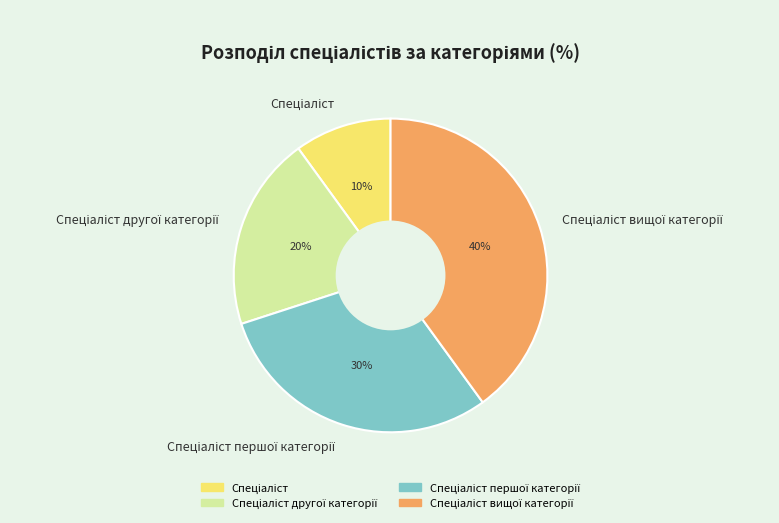

Is there a majority slice in this chart?

No